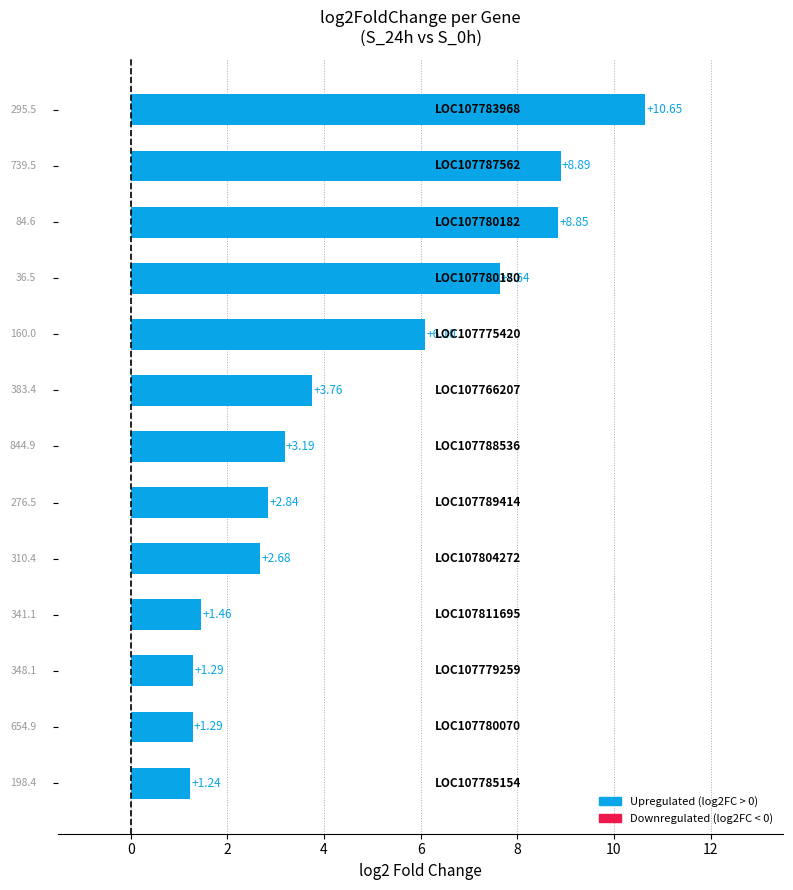

What is the maximum value shown in the chart?

10.7